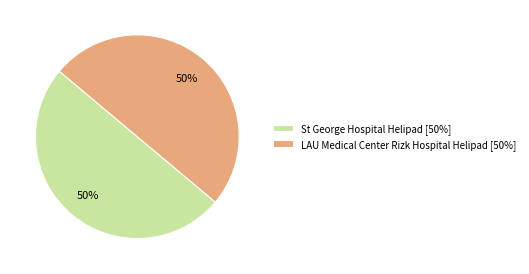

To the nearest percent, what is the combined percentage of St George Hospital Helipad and LAU Medical Center Rizk Hospital Helipad?

100%